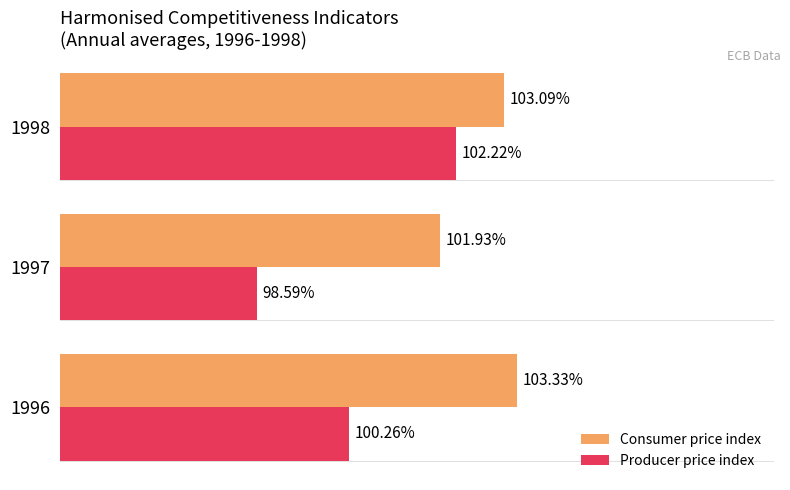

Which series has the widest spread of values?

Producer price index